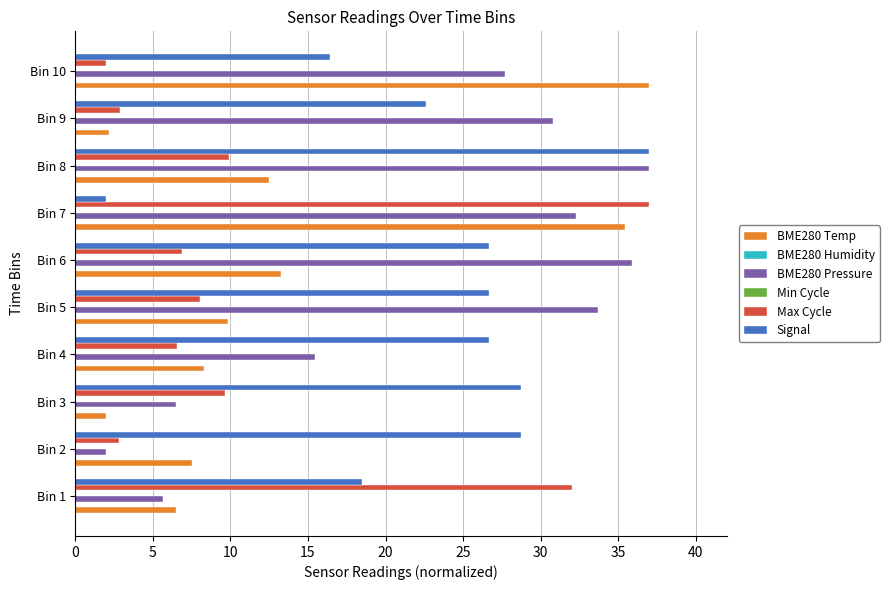

Which series has the largest total across all categories?

Signal